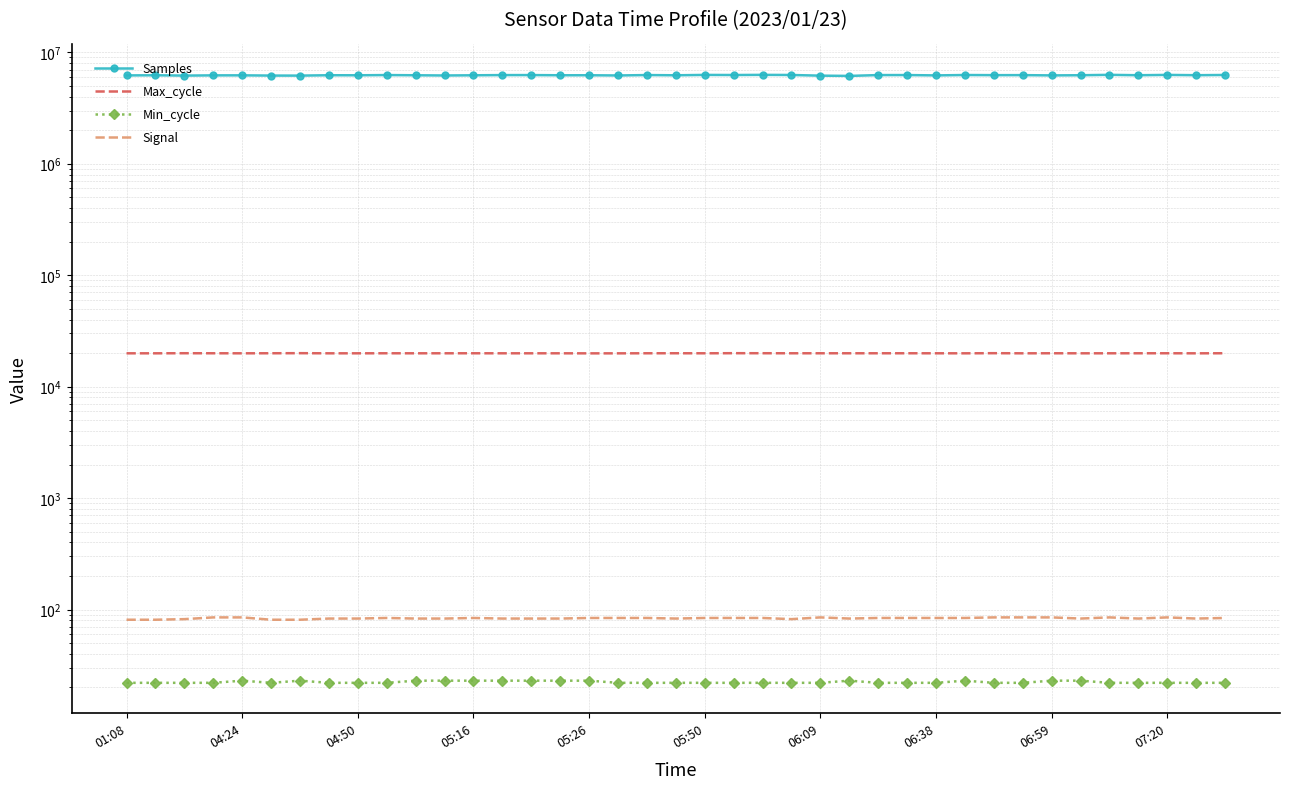

List the labels in order of Samples value, smallest first.

25, 24, 06:09, 04:50, 05:50, 11, 17, 01:08, 28, 32, 05:16, 05:26, 19, 12, 06:59, 04:24, 10, 15, 16, 33, 35, 06:38, 37, 30, 31, 13, 26, 14, 07:20, 27, 18, 21, 29, 23, 38, 20, 36, 22, 34